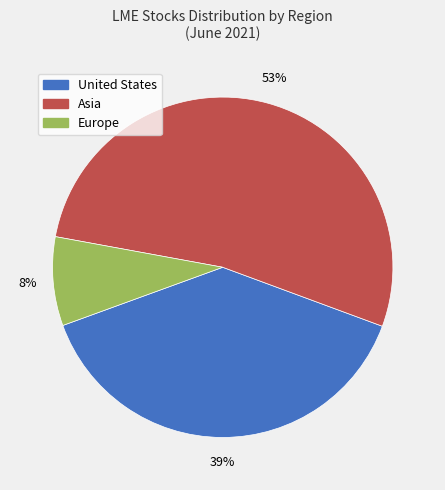

Between United States and Europe, which is larger?

United States